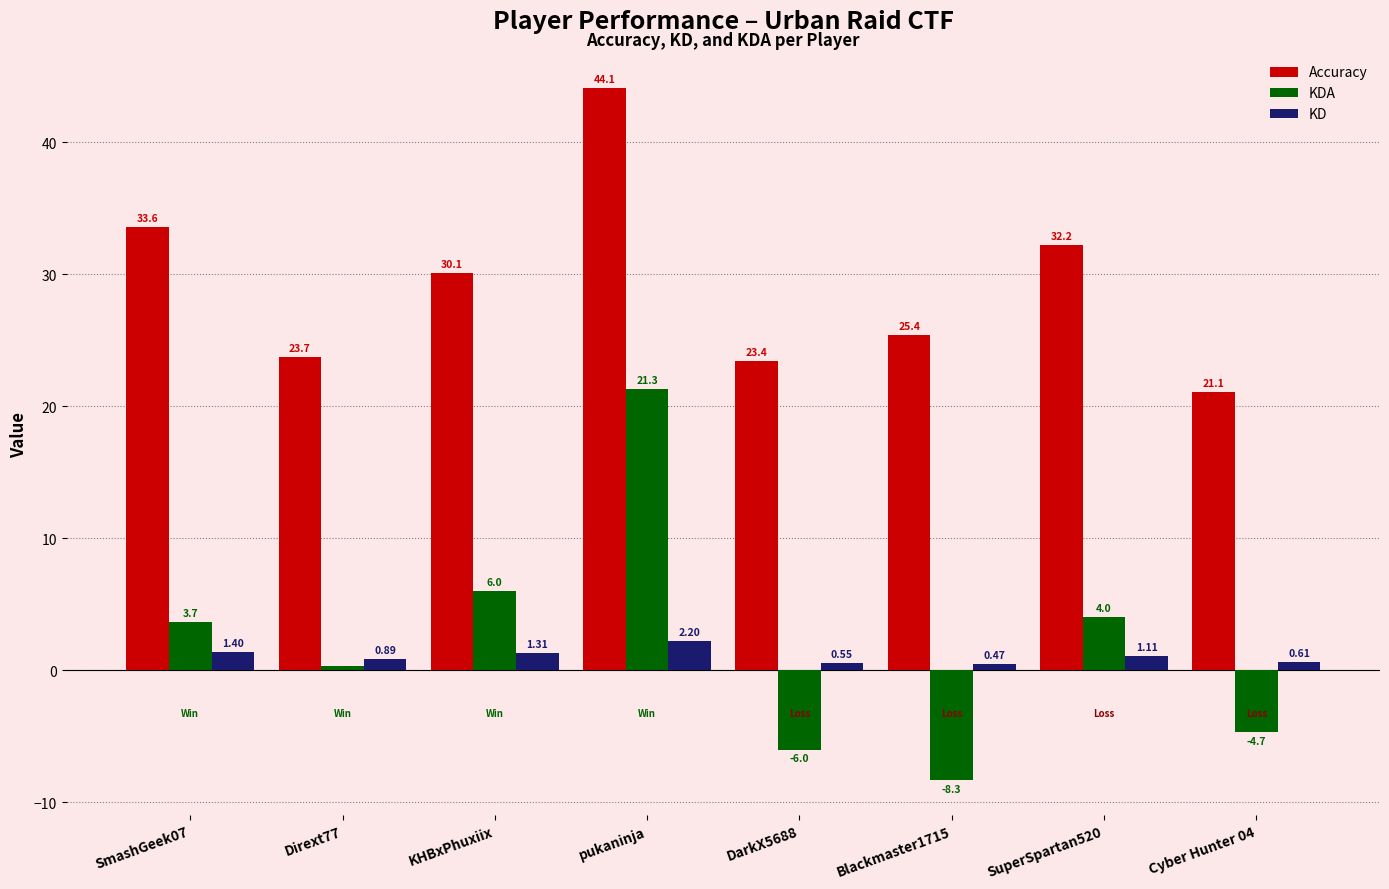

At which label is KD closest to 1?

Dirext77